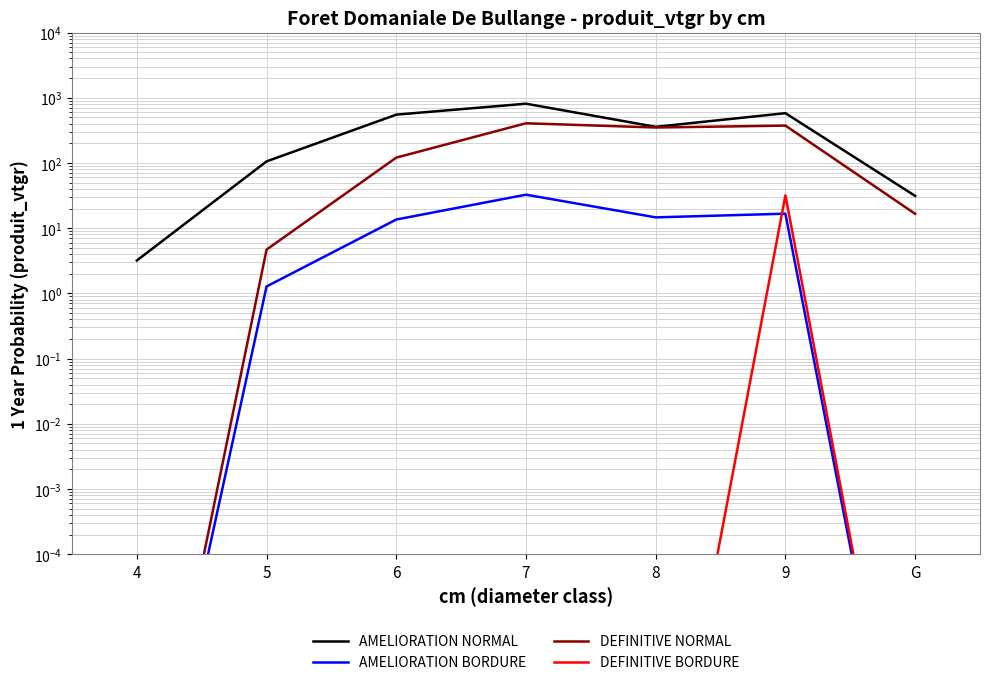

Is the value of DEFINITIVE BORDURE at G greater than the value of AMELIORATION NORMAL at 4?

No